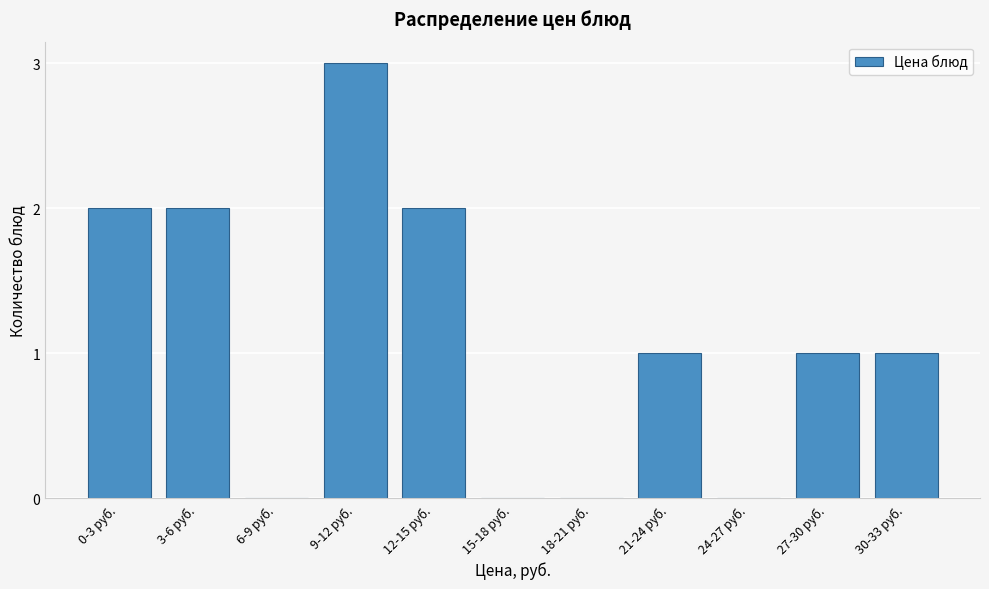

Reading left to right, what are all the values shown in this chart?

0-3 руб.=2	3-6 руб.=2	6-9 руб.=0	9-12 руб.=3	12-15 руб.=2	15-18 руб.=0	18-21 руб.=0	21-24 руб.=1	24-27 руб.=0	27-30 руб.=1	30-33 руб.=1